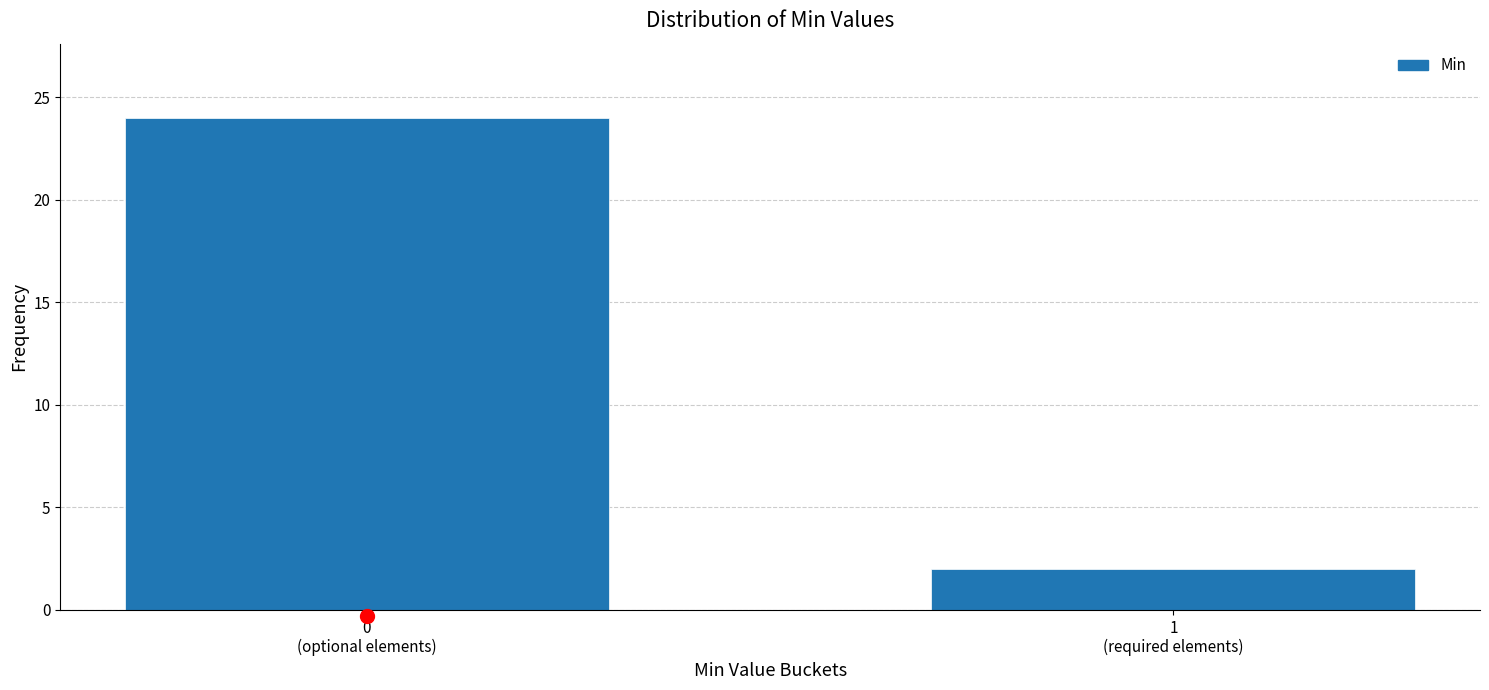

Reading left to right, list all the values displayed in this chart.

24	2